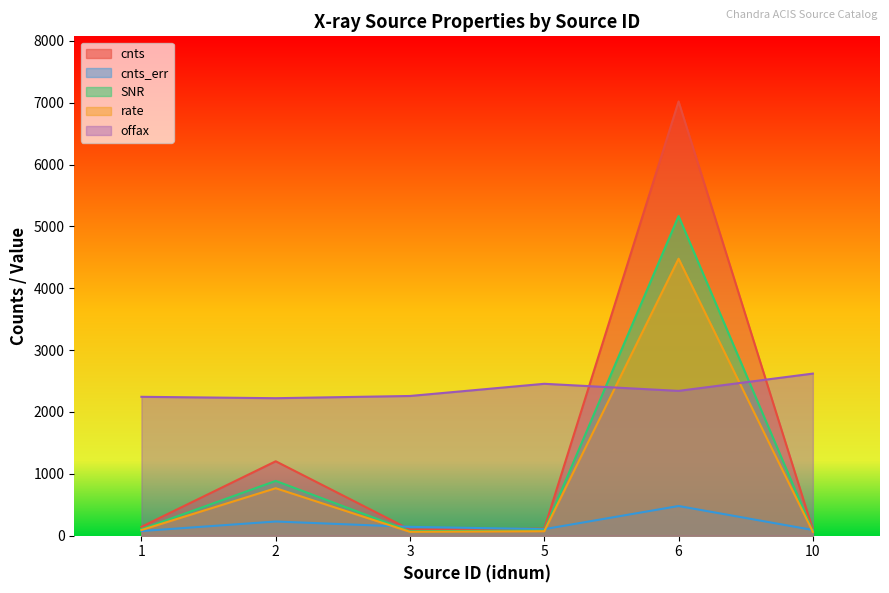

Which category has the lowest value across all series?

10